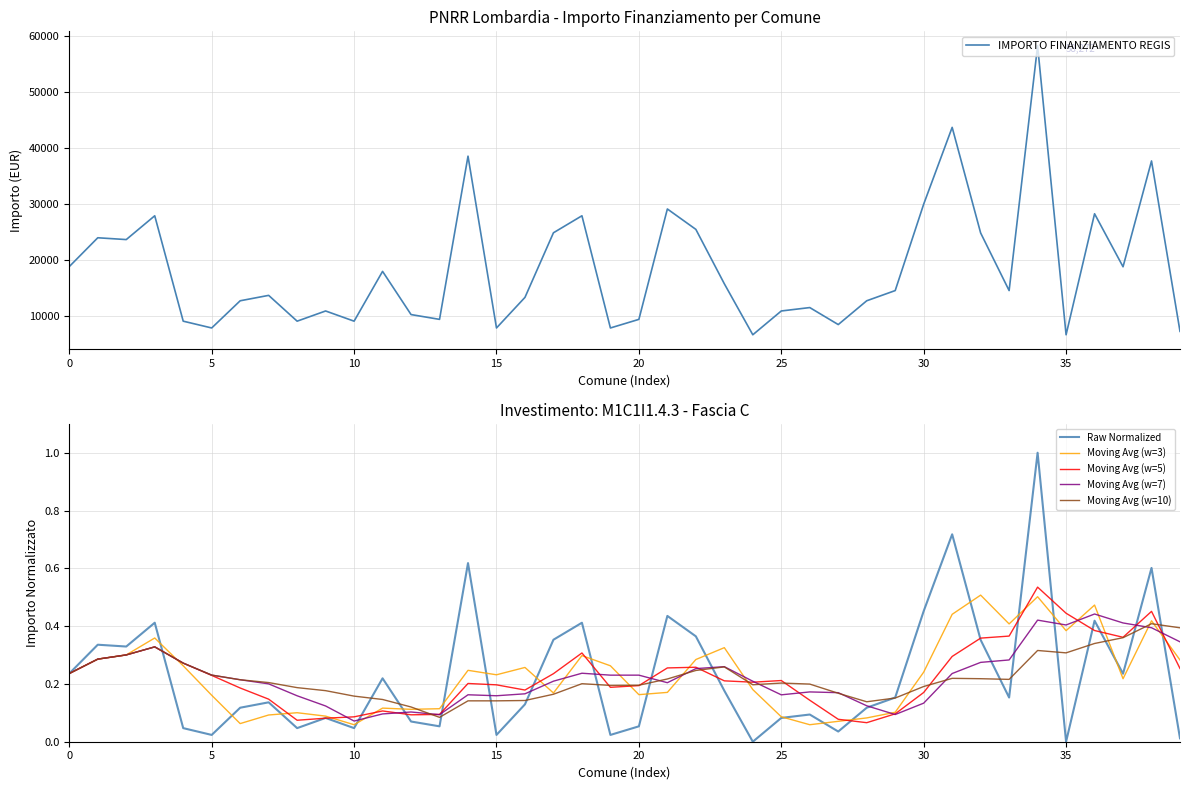

How many series are shown in this chart?

6